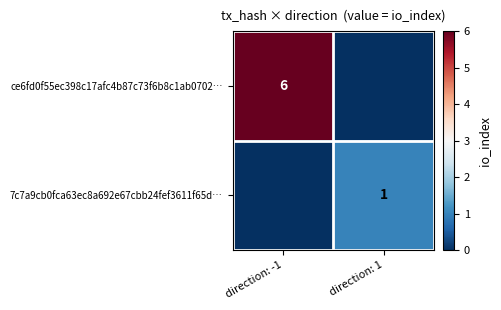

What is the spread (max minus min) of values at direction: -1?

6